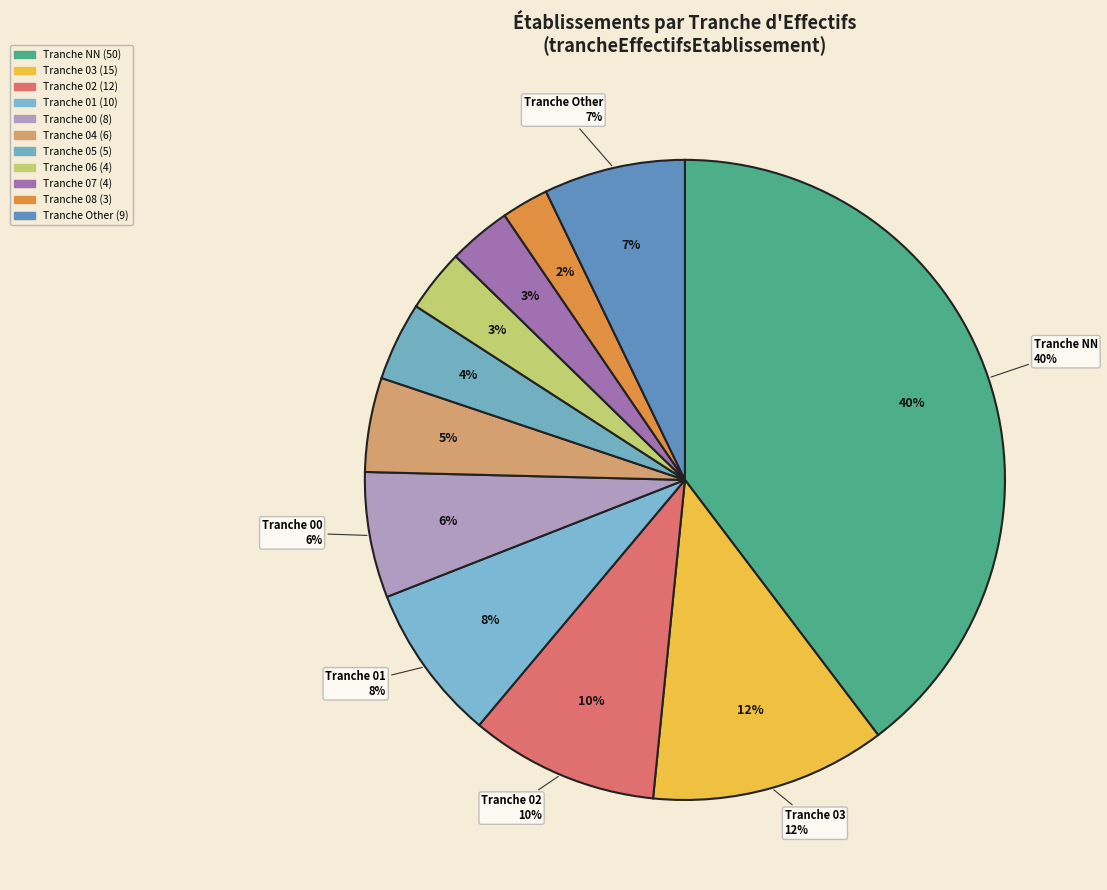

What percentage is NOT represented by 17?

98.6%